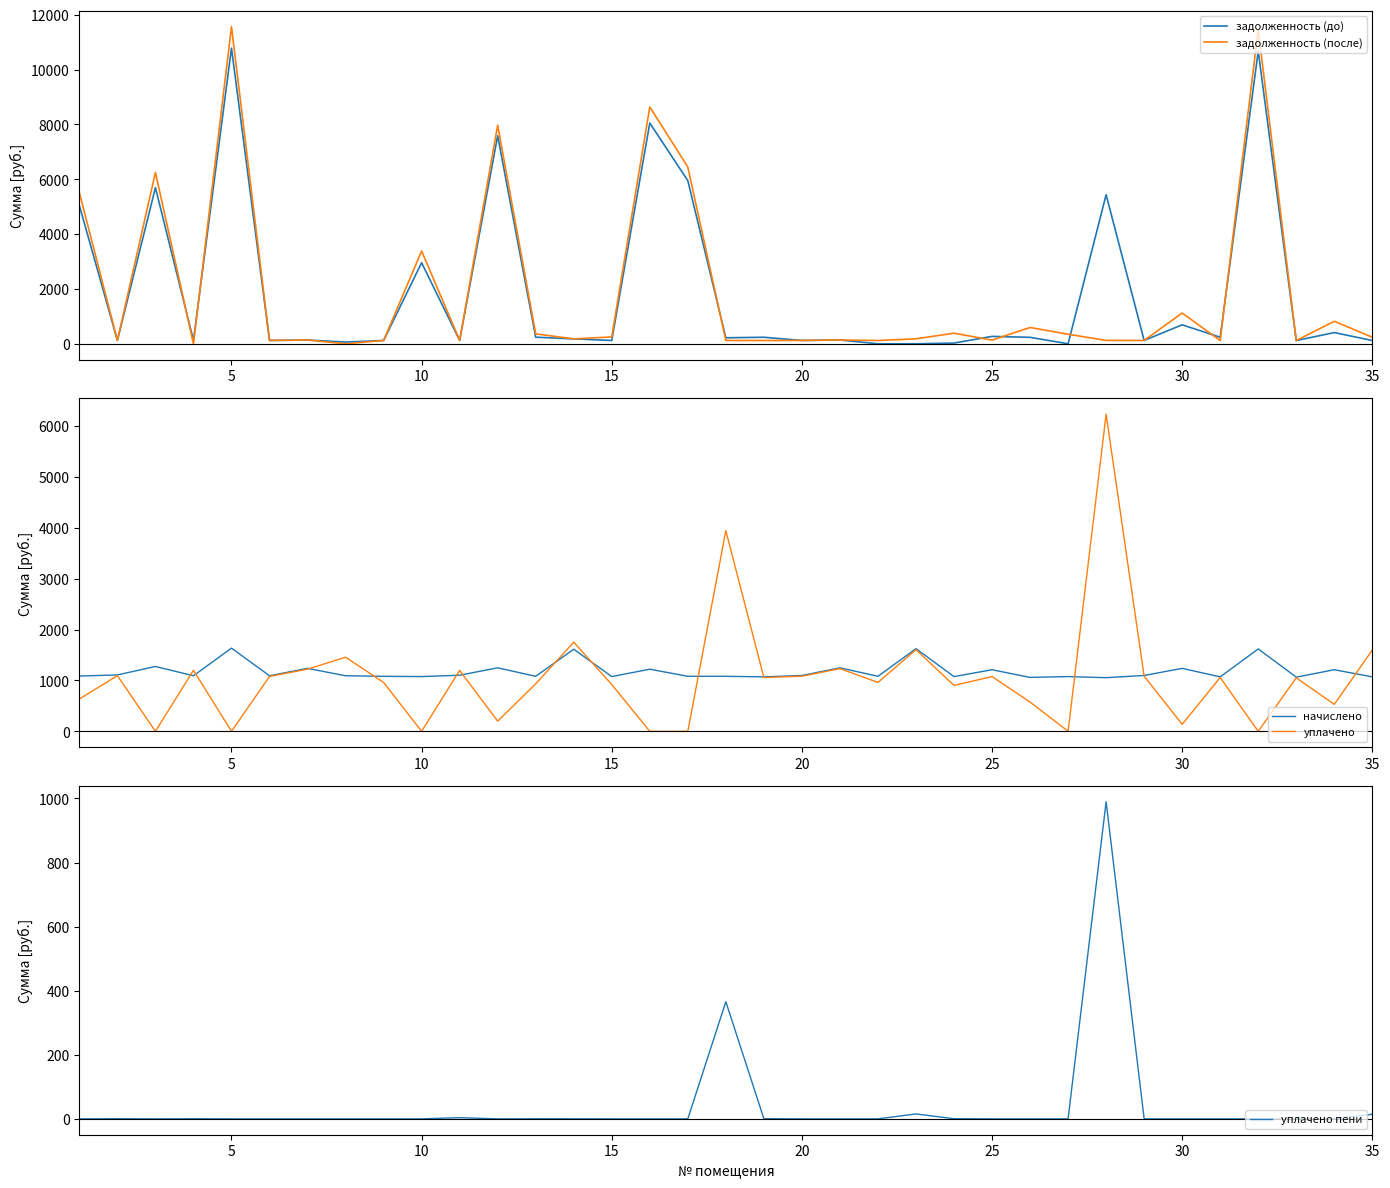

In начислено, how many points are higher than both neighbors (excluding endpoints)?

13